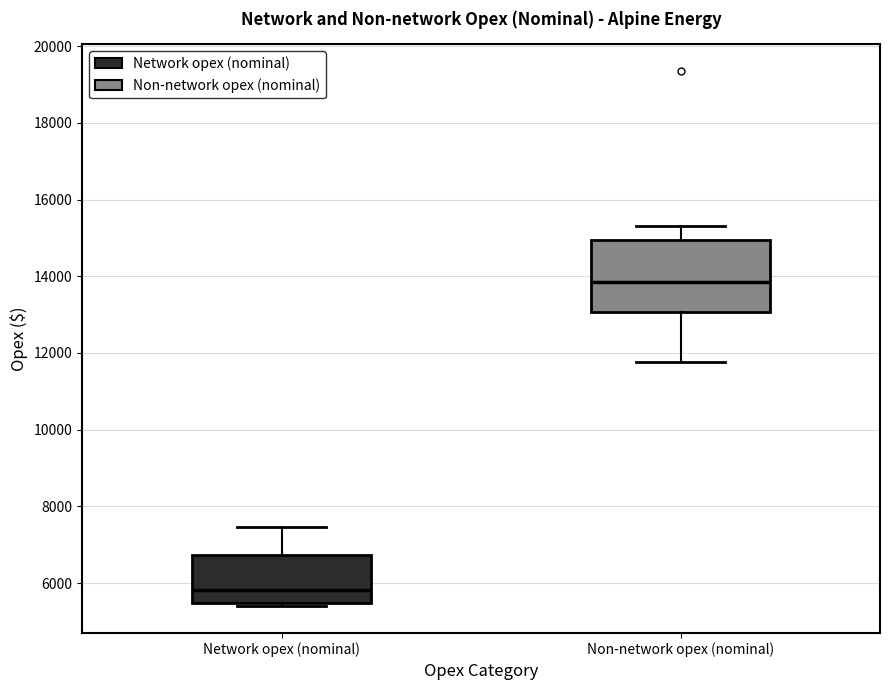

Which box's median line is the highest?

Non-network opex (nominal)